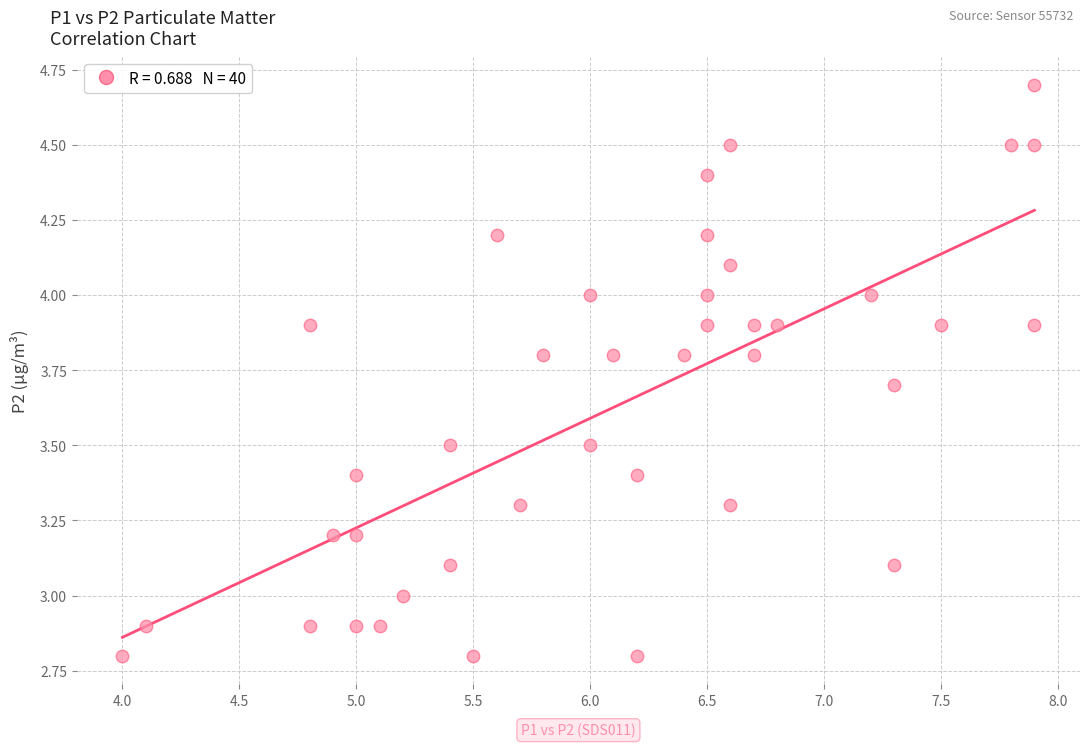

What is the range of Y values (max minus min)?

1.9